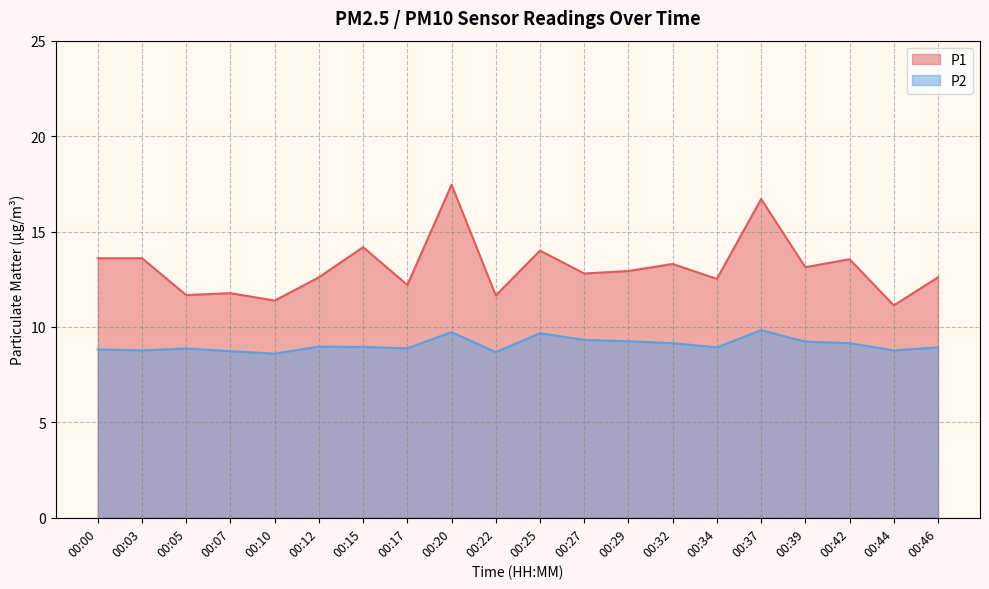

True or false: P1 has more than 2 interior local peaks.

True